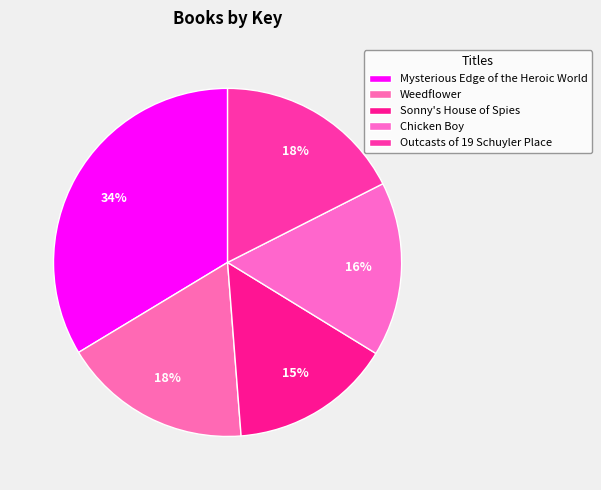

How many segments does this pie chart have?

5